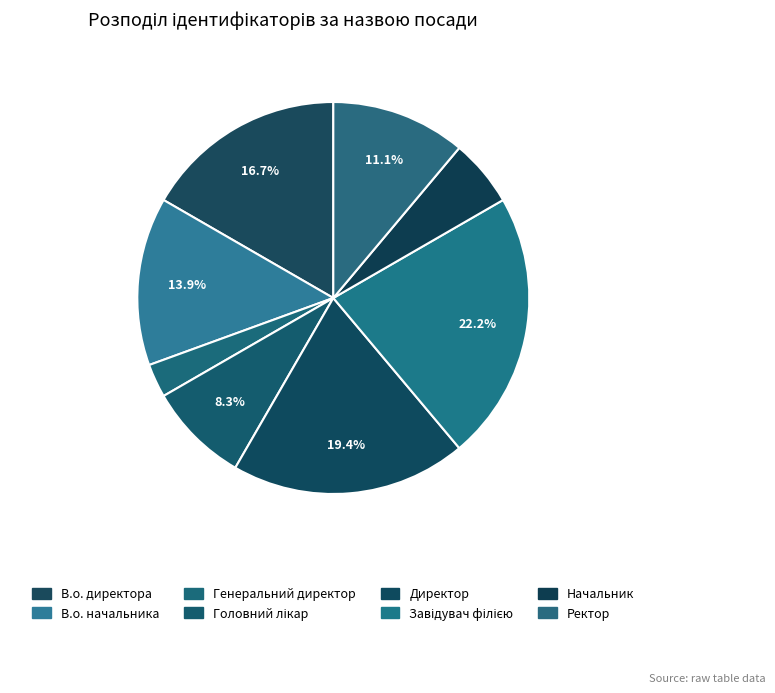

To the nearest percent, what is the average slice percentage?

12%